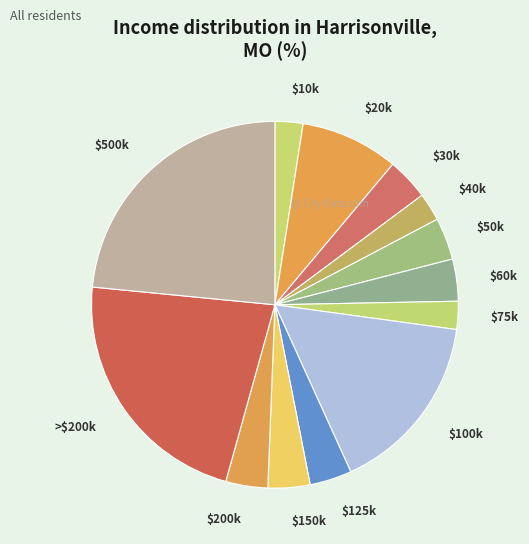

Which category has the biggest portion of the pie?

$500k